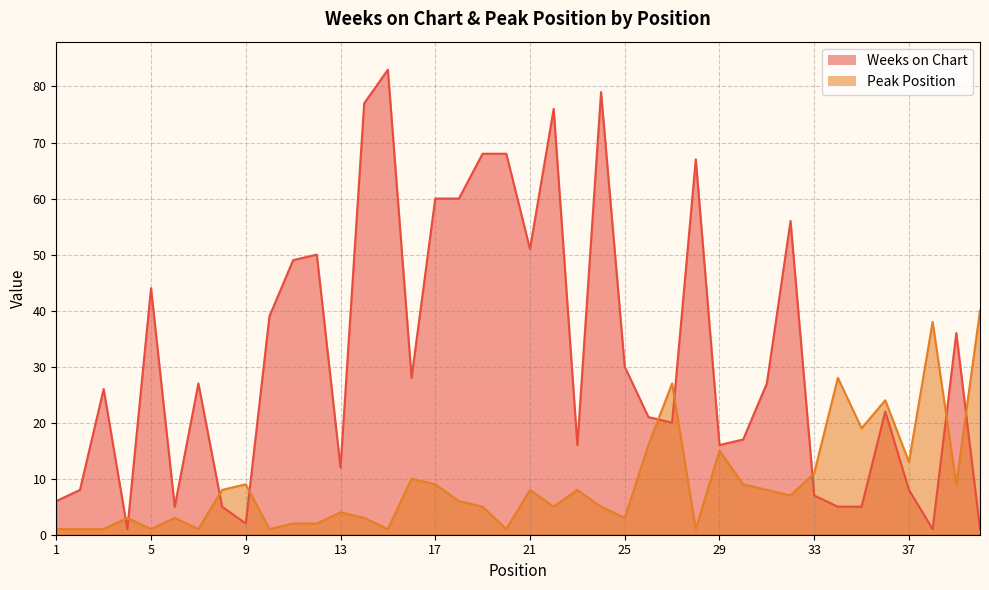

Rank the categories by Peak Position value from highest to lowest.

40, 38, 34, 27, 36, 35, 26, 29, 37, 33, 16, 9, 17, 30, 39, 8, 21, 23, 31, 32, 18, 19, 22, 24, 13, 4, 6, 14, 25, 11, 12, 1, 2, 3, 5, 7, 10, 15, 20, 28